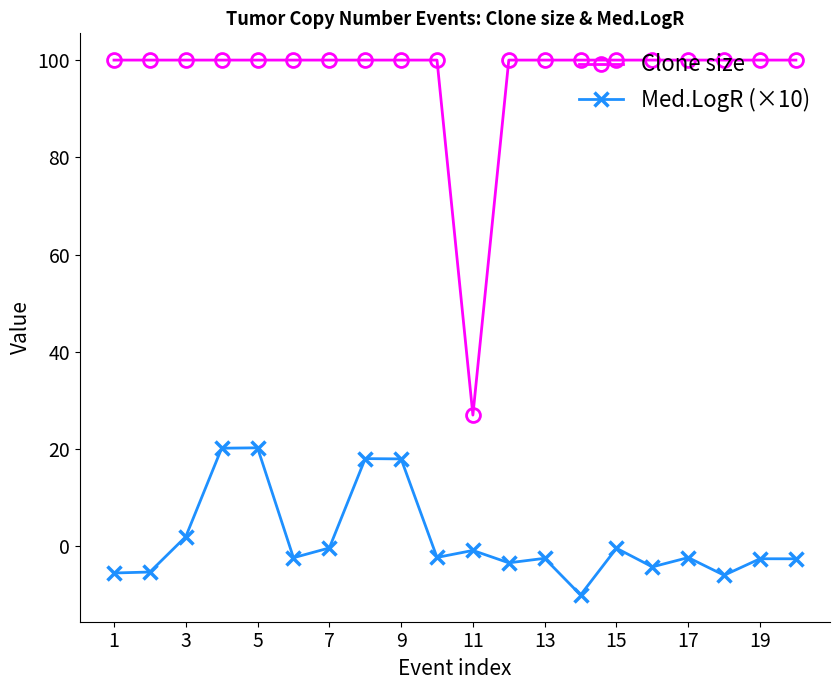

What is the greatest value displayed?

100.0